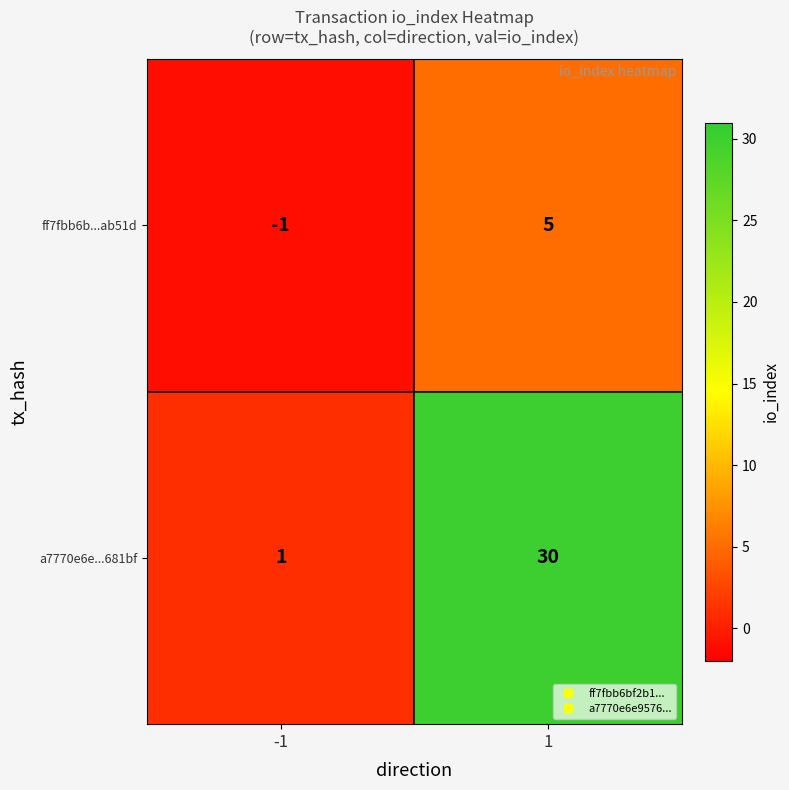

What is the total value across all series at 1?

35